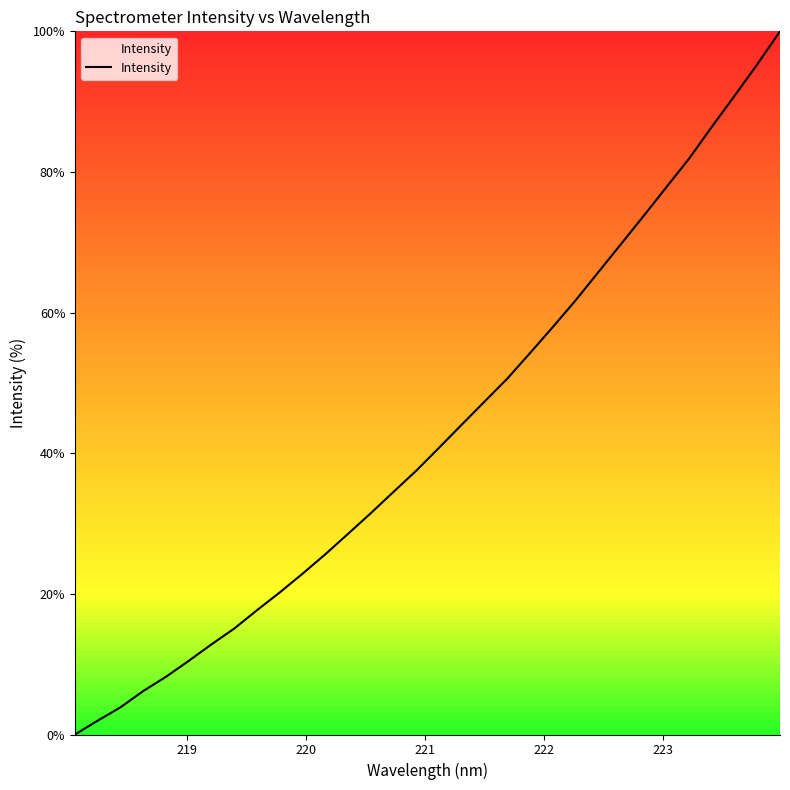

What is the greatest value displayed?

100.0